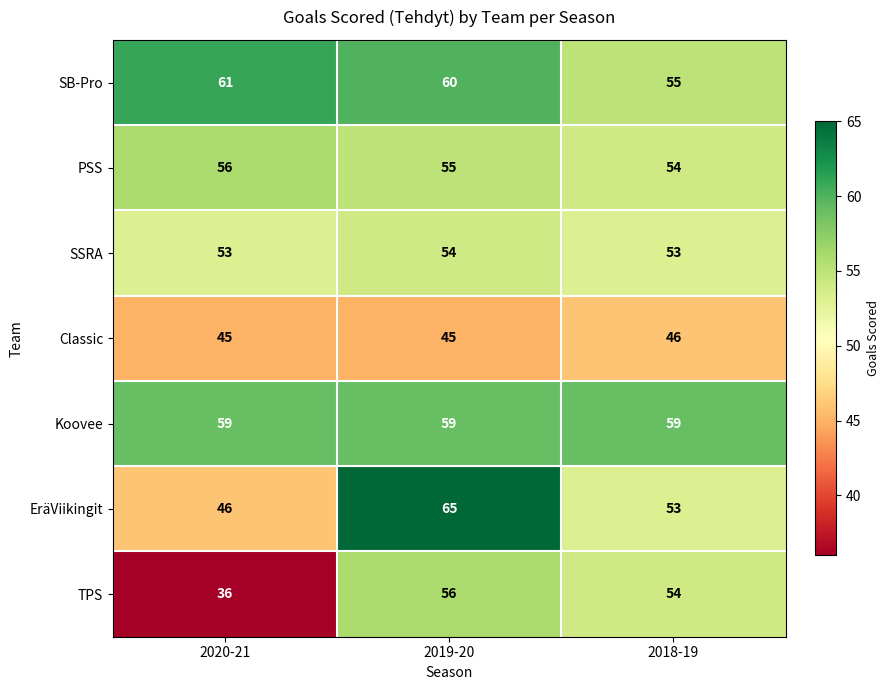

Reading left to right, what are all the values shown in this chart?

SB-Pro: 61	60	55
PSS: 56	55	54
SSRA: 53	54	53
Classic: 45	45	46
Koovee: 59	59	59
EräViikingit: 46	65	53
TPS: 36	56	54